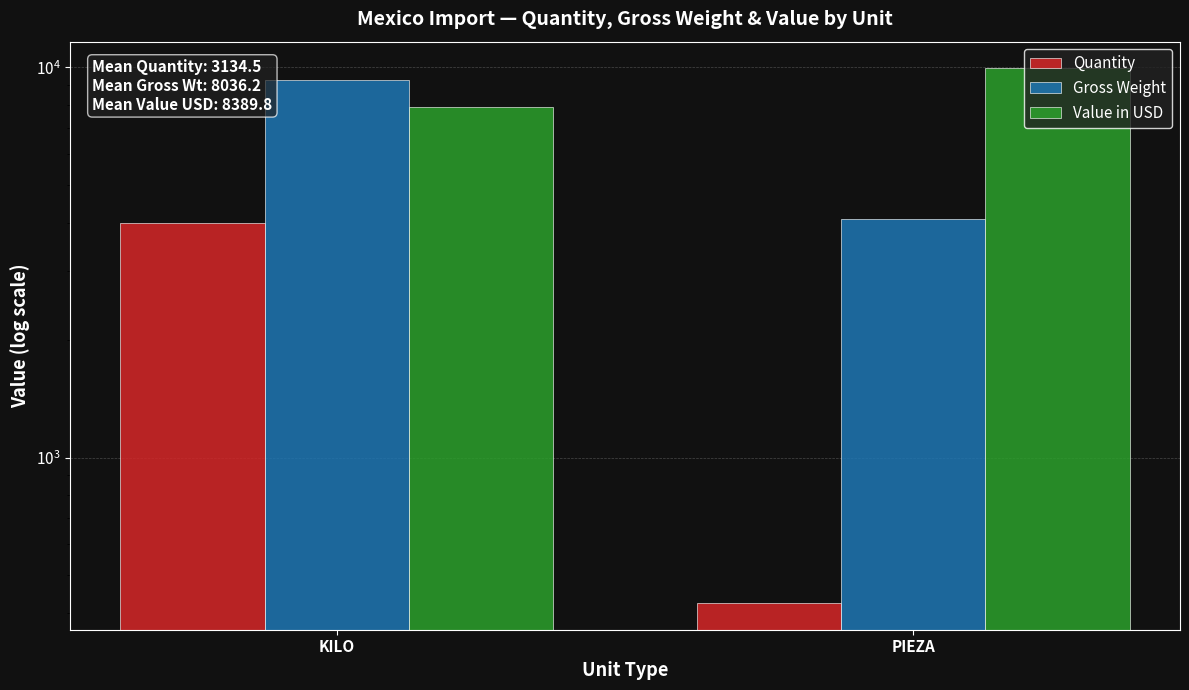

List the series in order of their overall mean, lowest first.

Quantity, Gross Weight, Value in USD